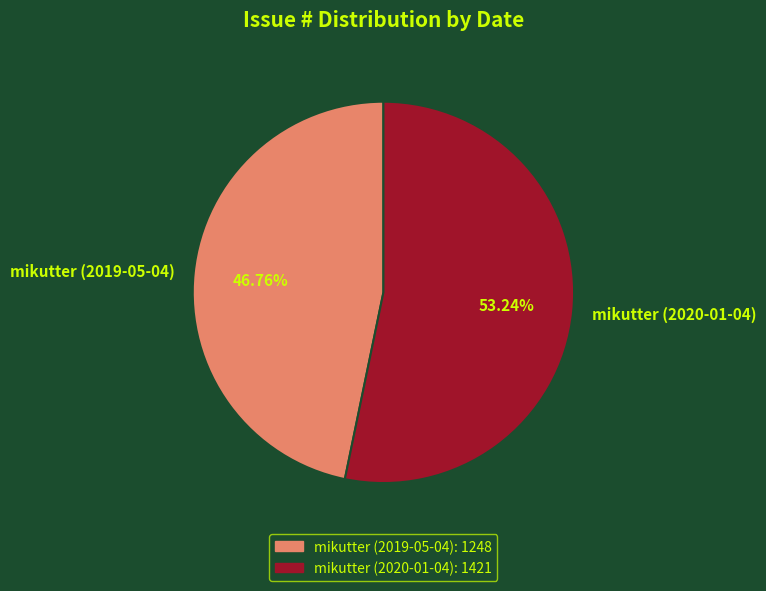

Between mikutter (2019-05-04) and mikutter (2020-01-04), which is larger?

mikutter (2020-01-04)